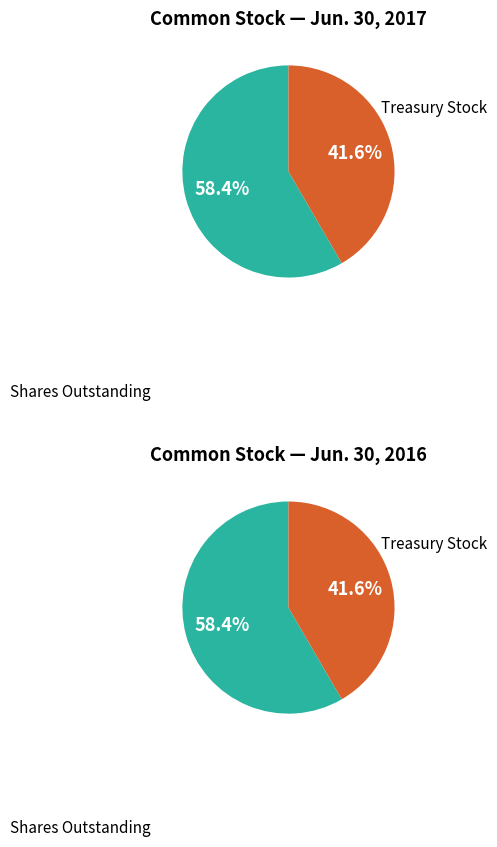

Does Treasury stock, shares at cost represent more than half of the total?

No